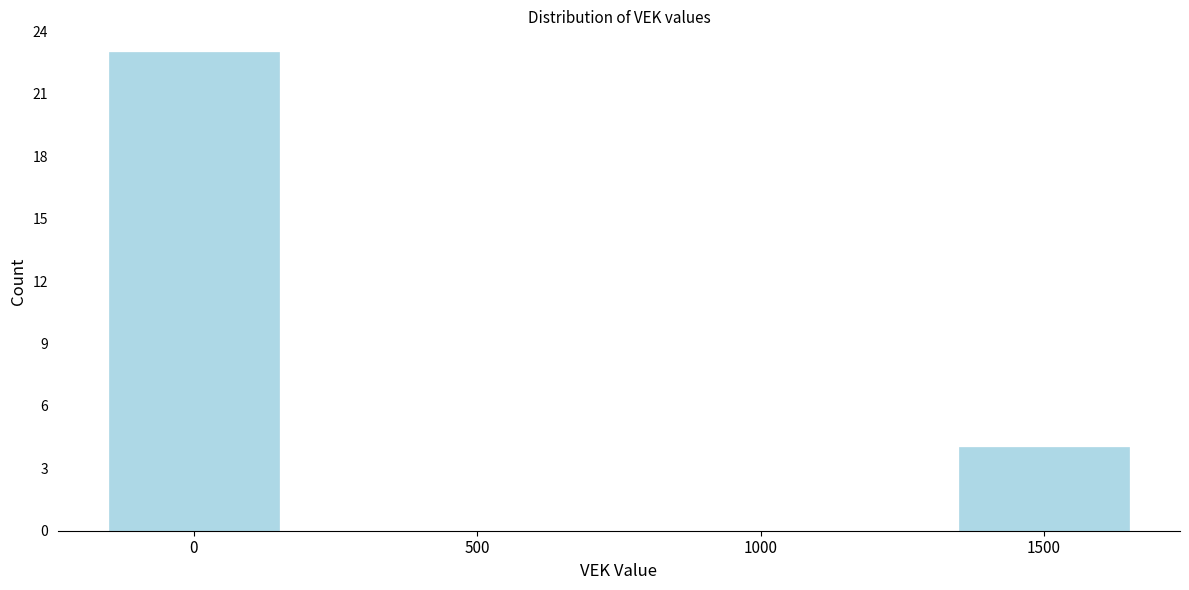

Reading left to right, what are all the values shown in this chart?

0=23	500=0	1000=0	1500=4